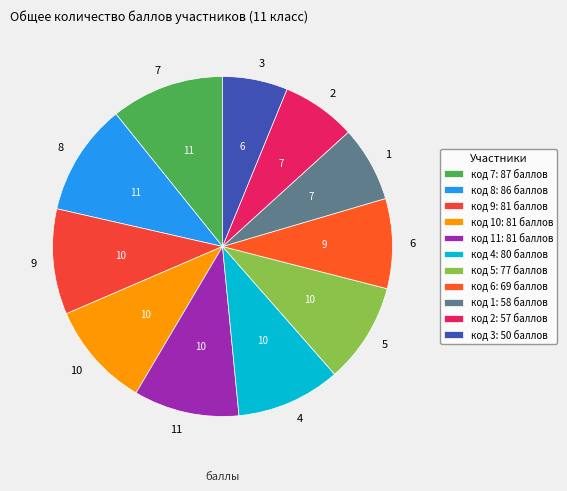

Do 1 and 8 together represent more than half of the pie?

No